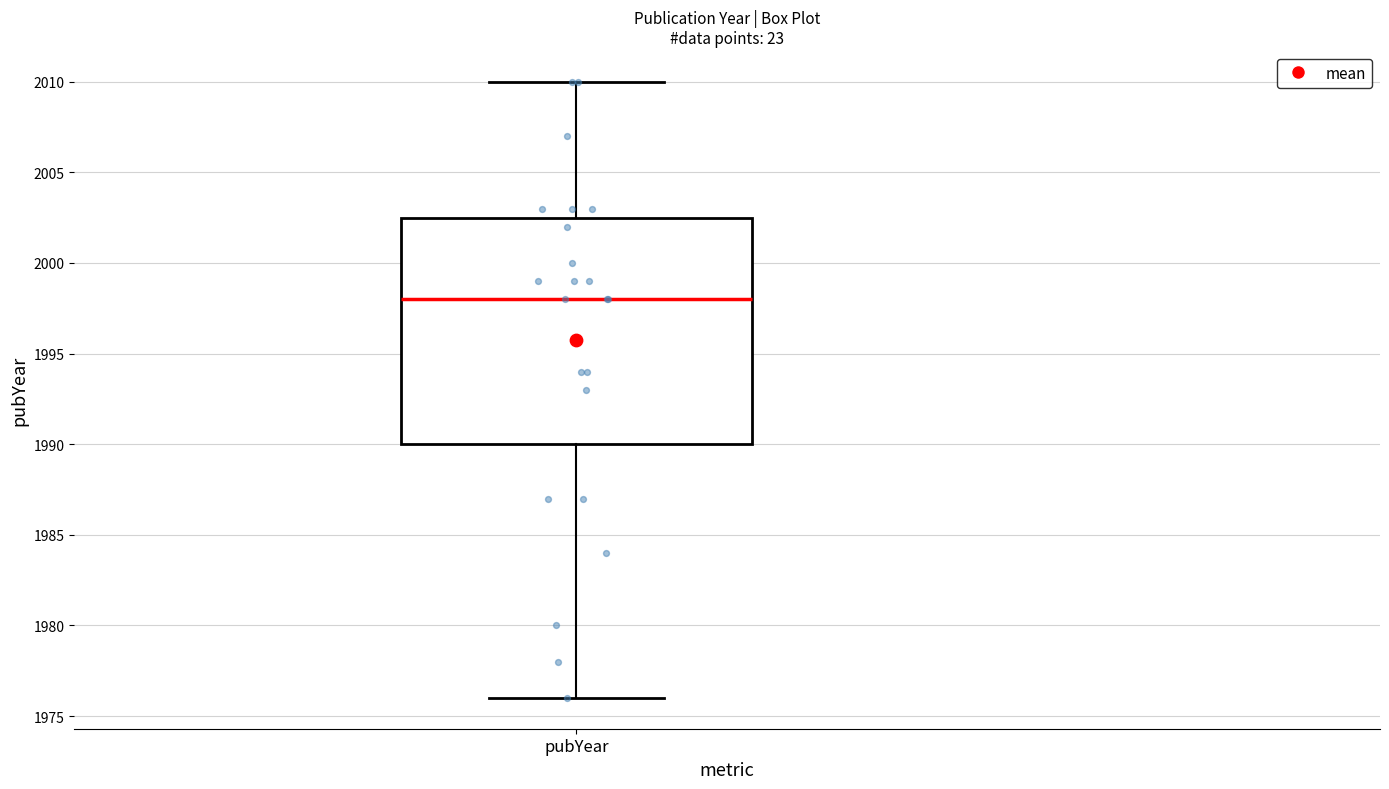

Transcribe this box plot: give where the median line is, the range the box spans, and where the two whiskers end, as read against the y-axis. The values are not printed on the chart, so give them approximately, as read against the axis.

median 1998.0, box 1990.0 to 2002.5, whiskers 1976.0 to 2010.0